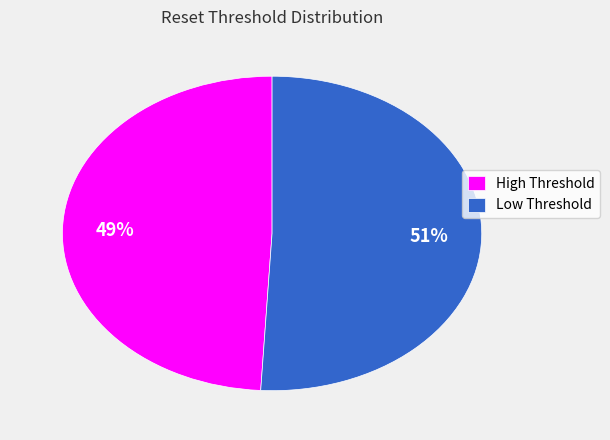

Is there any slice that represents more than half of the pie?

Yes